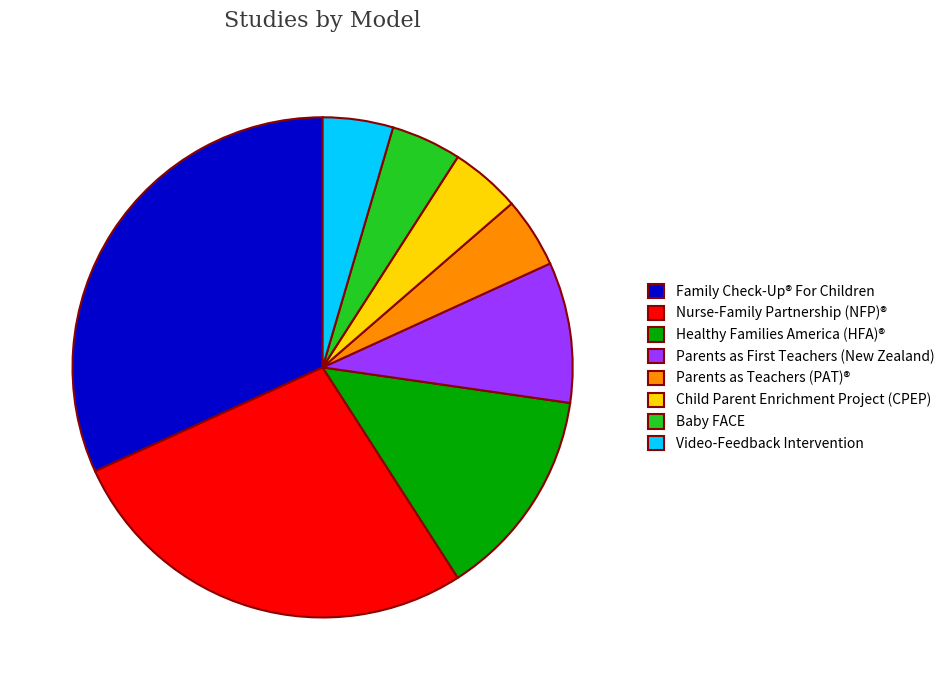

Does Video-Feedback Intervention account for over 50% of the chart?

No